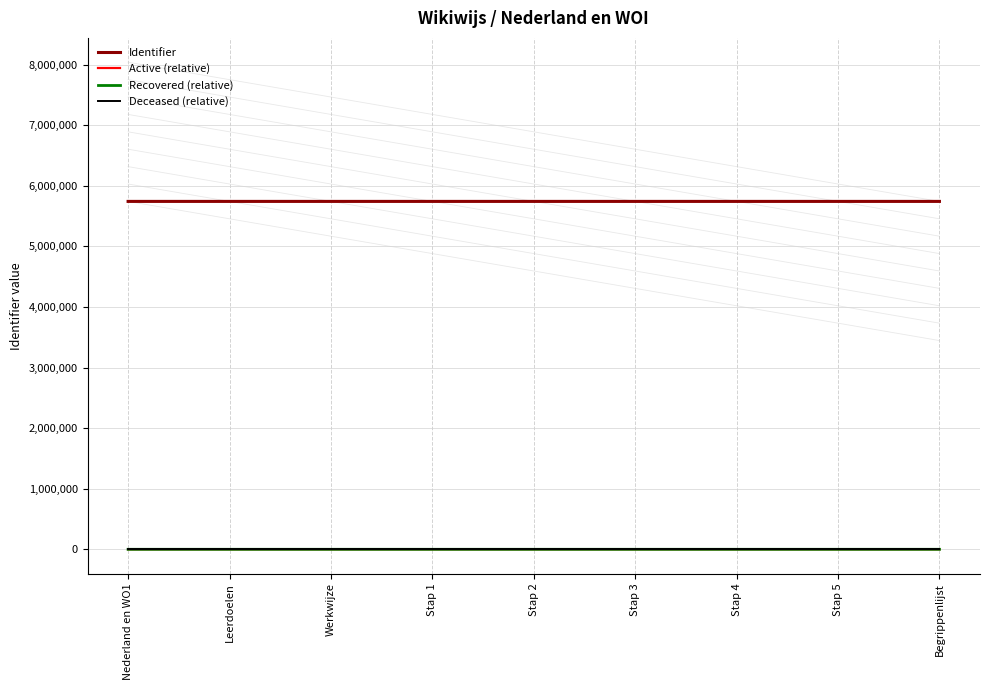

Is the value of Recovered (relative) at Nederland en WO1 greater than the value of Deceased (relative) at Stap 5?

No